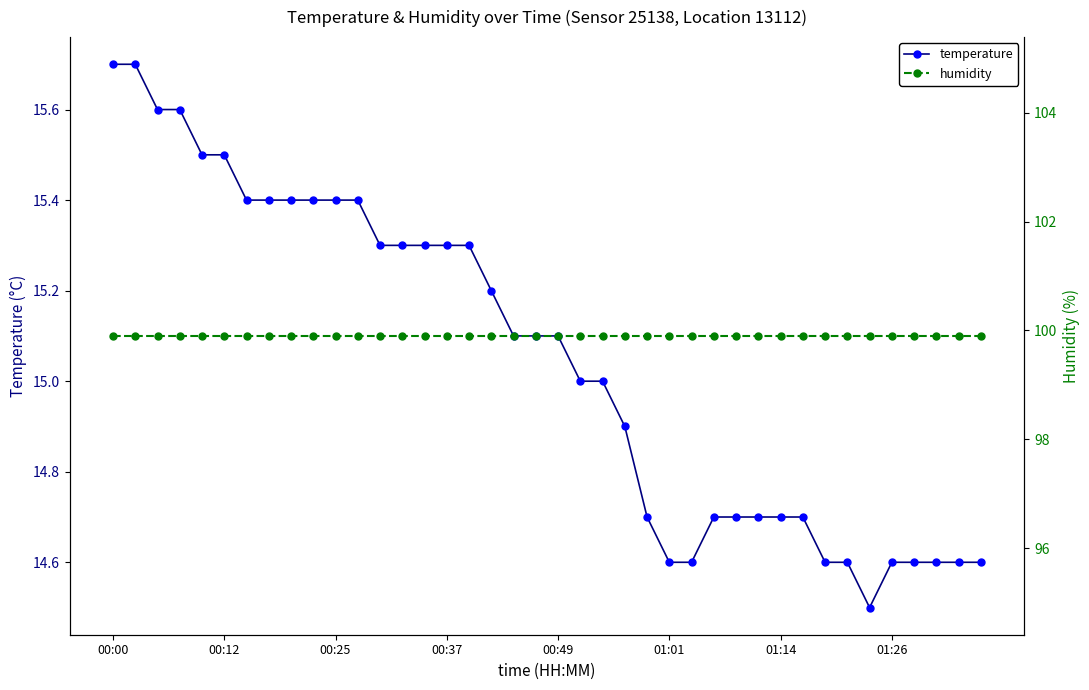

Reading right to left, what are all the values shown in this chart?

temperature: 14.6	14.6	14.6	14.6	14.6	14.5	14.6	14.6	14.7	14.7	14.7	14.7	14.7	14.6	14.6	14.7	14.9	15.0	15.0	15.1	15.1	15.1	15.2	15.3	15.3	15.3	15.3	15.3	15.4	15.4	15.4	15.4	15.4	15.4	15.5	15.5	15.6	15.6	15.7	15.7
humidity: 99.9	99.9	99.9	99.9	99.9	99.9	99.9	99.9	99.9	99.9	99.9	99.9	99.9	99.9	99.9	99.9	99.9	99.9	99.9	99.9	99.9	99.9	99.9	99.9	99.9	99.9	99.9	99.9	99.9	99.9	99.9	99.9	99.9	99.9	99.9	99.9	99.9	99.9	99.9	99.9